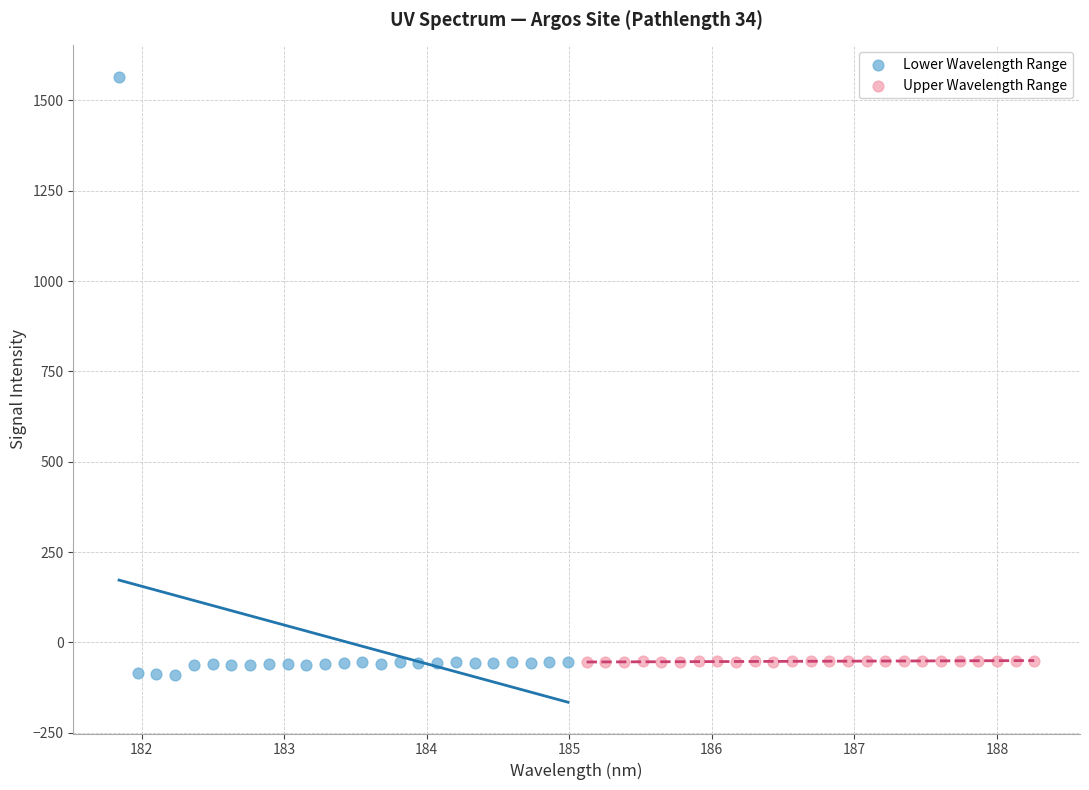

Which series reaches the maximum Y coordinate?

Lower Wavelength Range